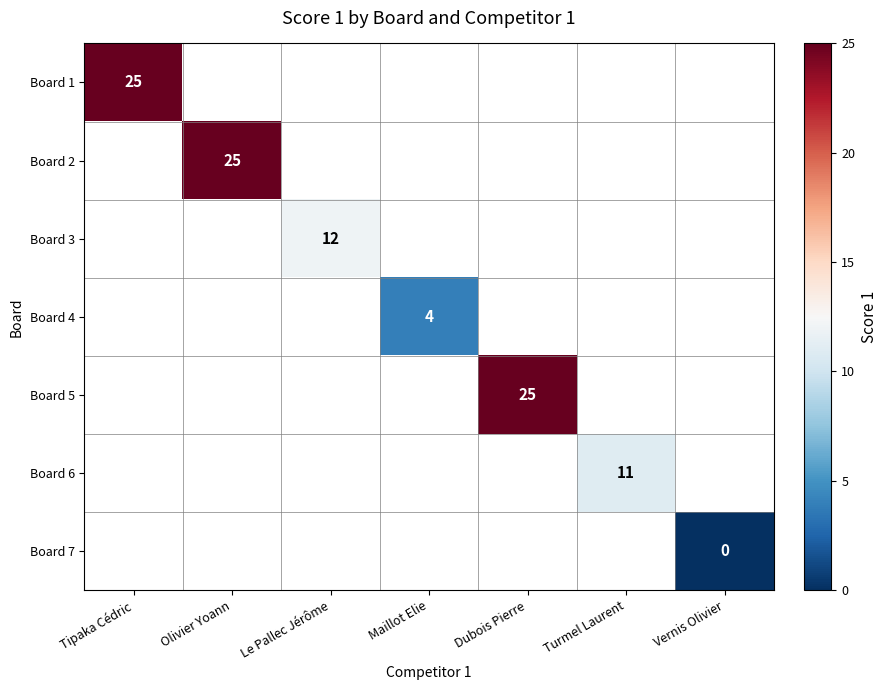

At how many categories does at least one series exceed 10?

5